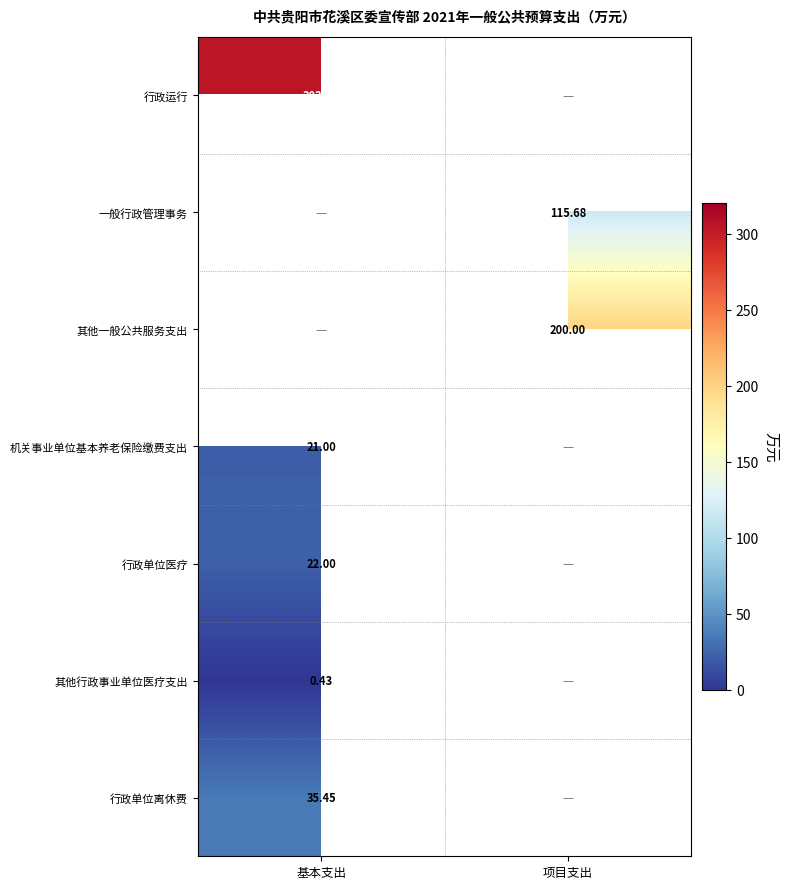

Count the number of categories in the chart.

2